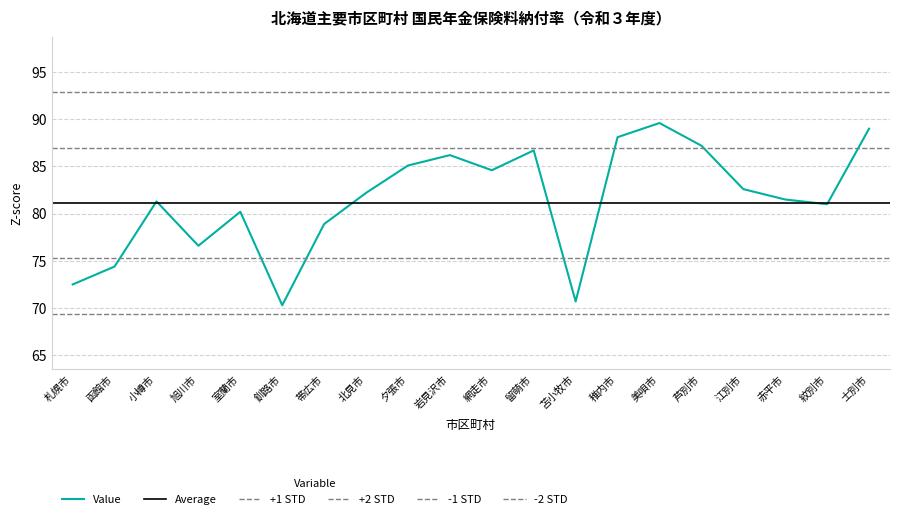

Count the number of values greater than 82.

10